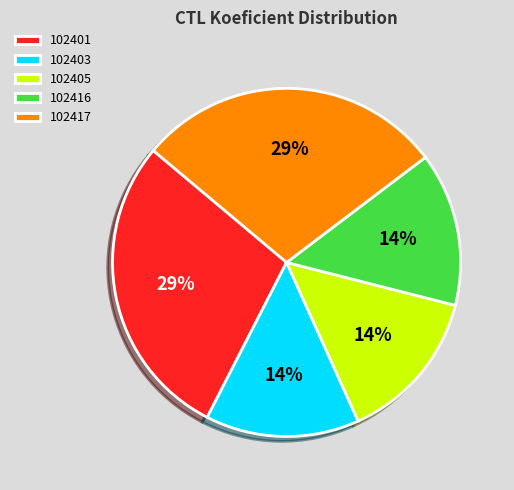

How much of the chart is everything except 102417?

71.4%